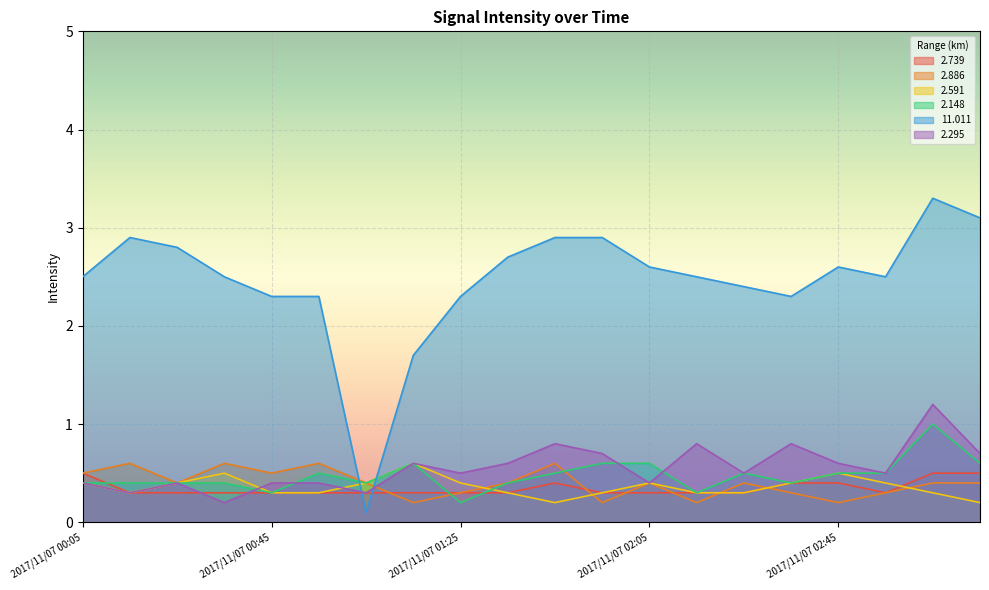

Which series changed the most between 2017/11/07 01:15 and 2017/11/07 01:55?

11.011